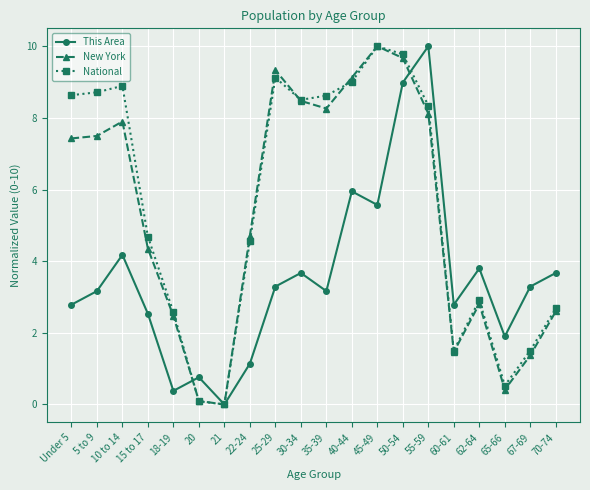

At how many categories does at least one series exceed 9?

5